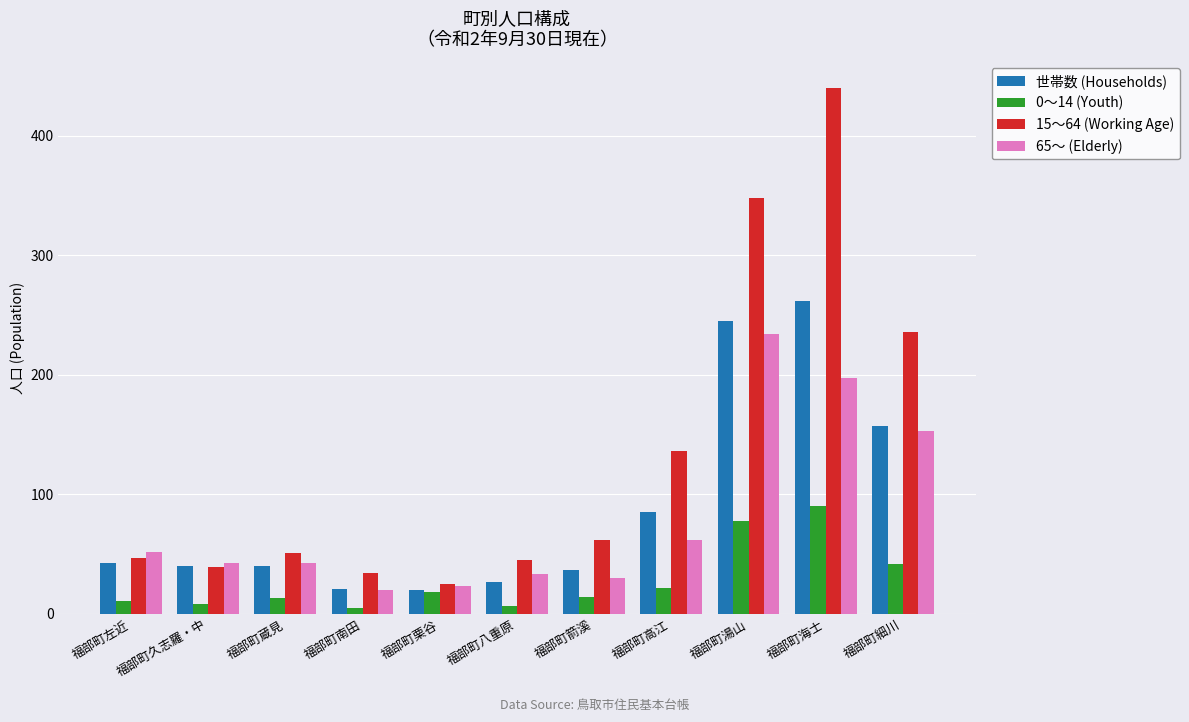

What is the greatest value displayed?

440